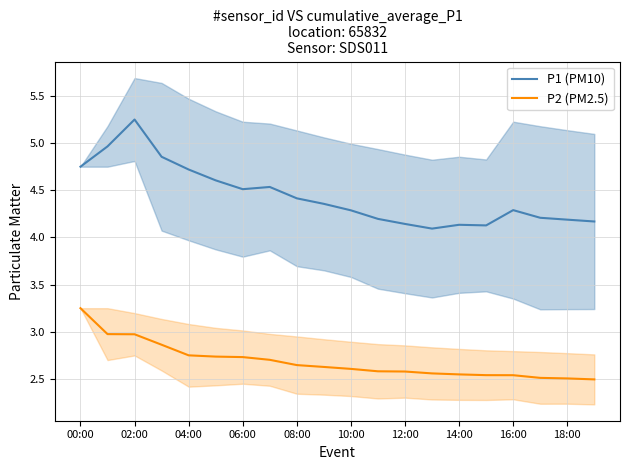

What are all the series names shown in the legend?

P1 (PM10), P2 (PM2.5)